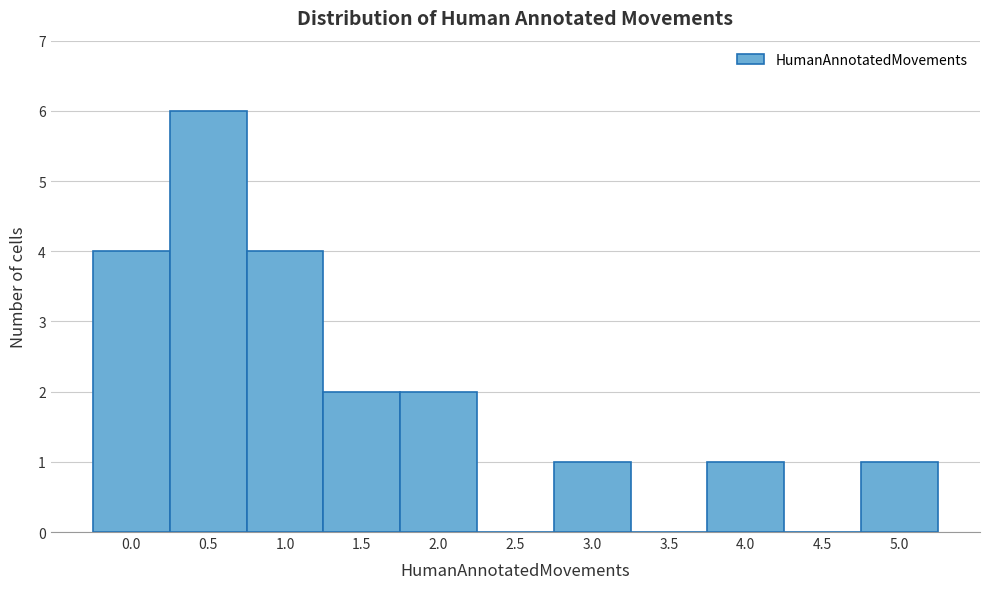

Reading left to right, transcribe all the data shown in this chart.

0.0=4	0.5=6	1.0=4	1.5=2	2.0=2	2.5=0	3.0=1	3.5=0	4.0=1	4.5=0	5.0=1